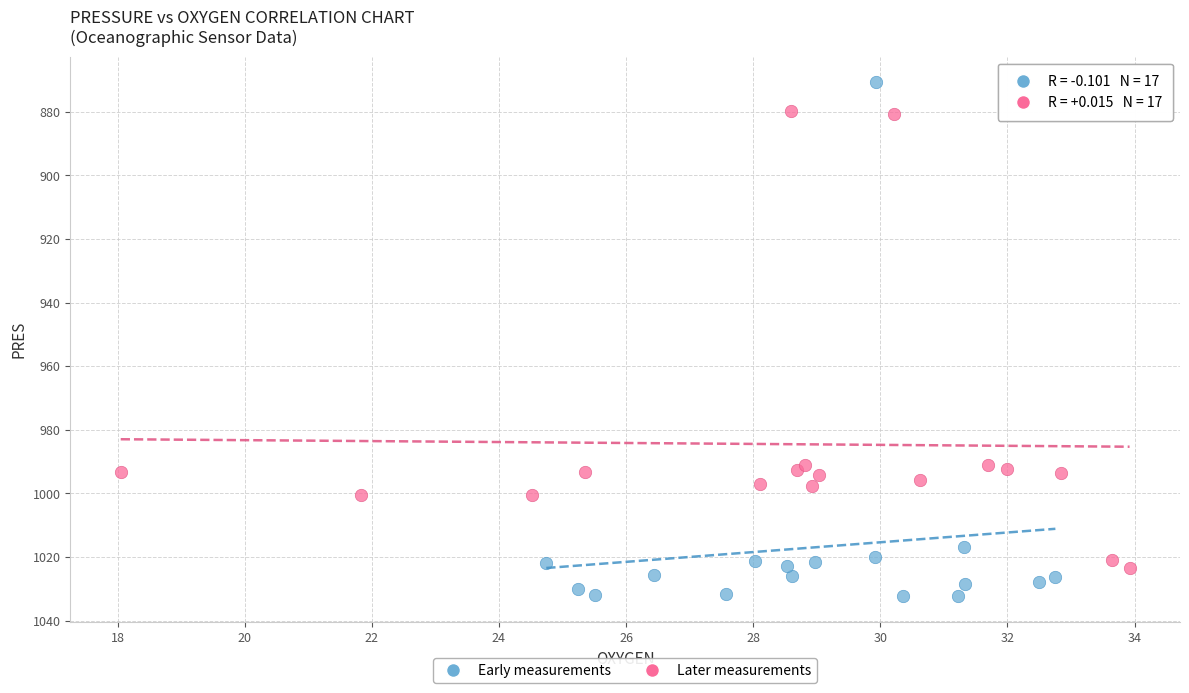

Which series contains the lowest Y value?

Early measurements